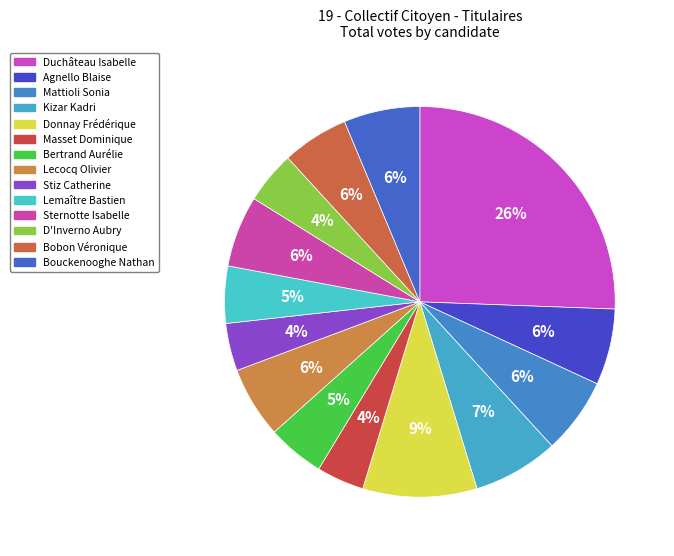

True or false: Lecocq Olivier accounts for 1% of the total.

False